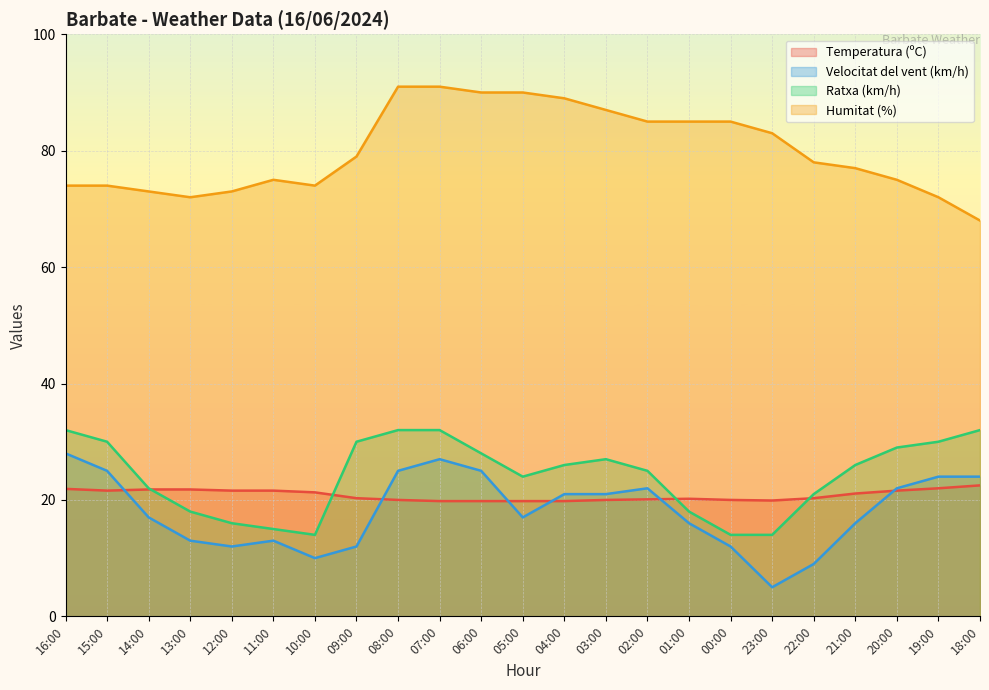

What is the spread (max minus min) of values at 08:00?

71.0